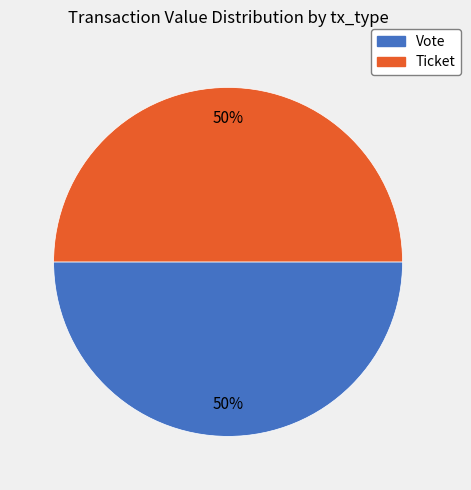

To the nearest percent, what percentage of the pie is Vote?

50%